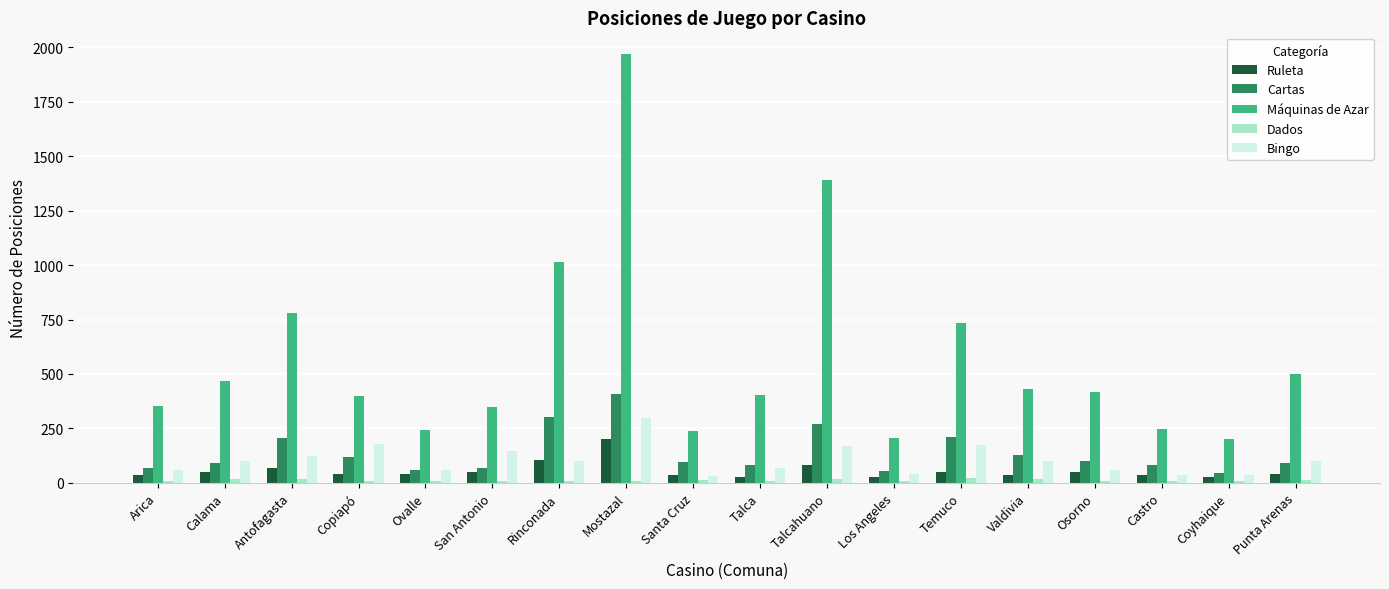

What is the greatest value displayed?

1971